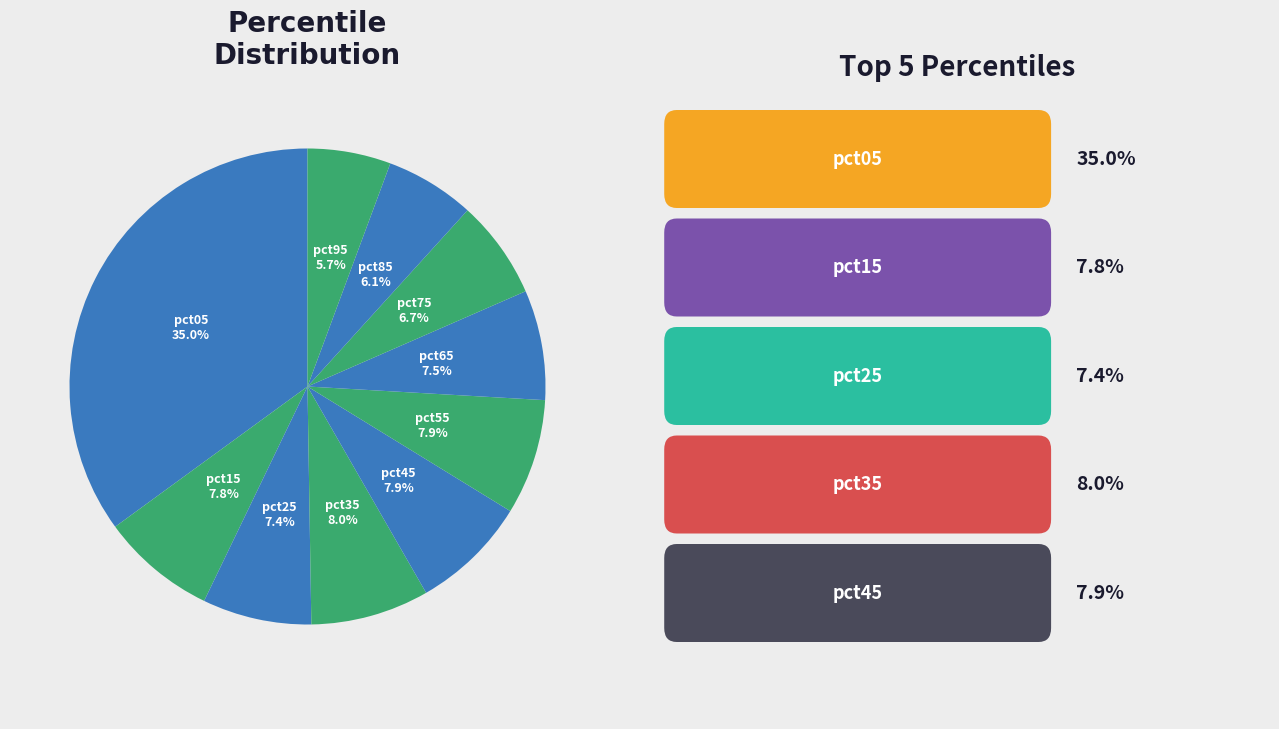

How many segments does this pie chart have?

10